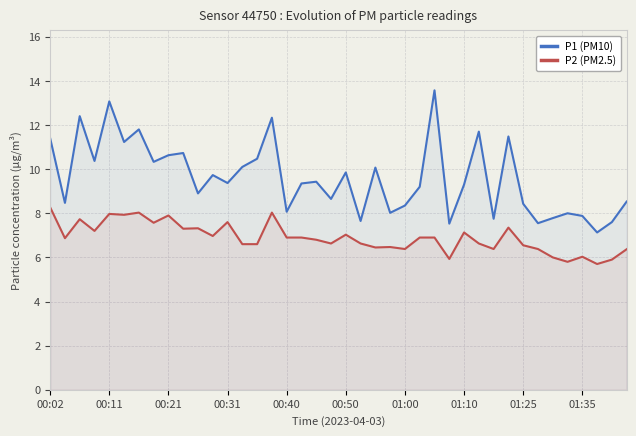

Rank the series by their average value, from lowest to highest.

P2 (PM2.5), P1 (PM10)